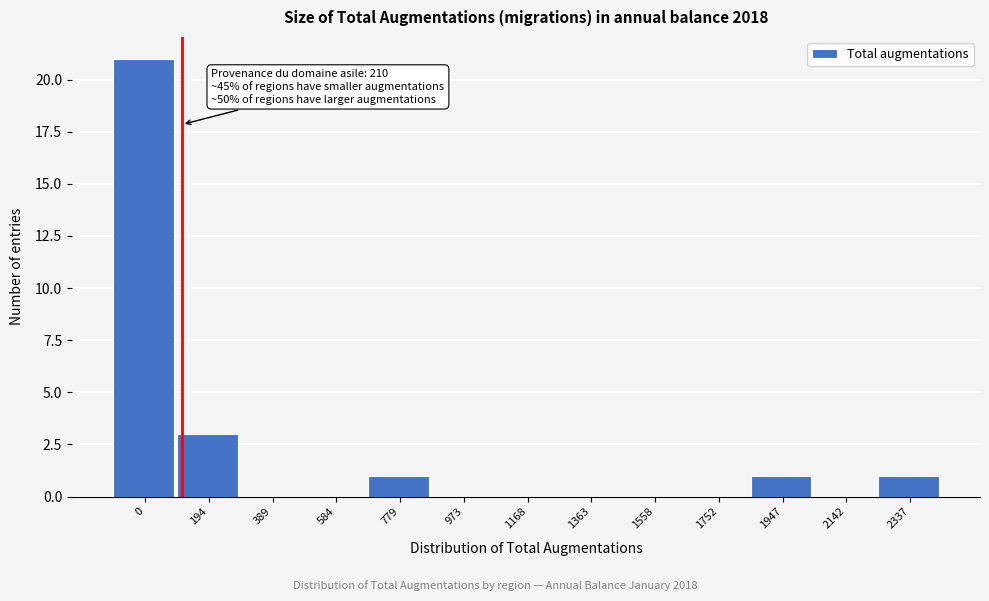

Reading left to right, extract all data points from this chart.

0=21	194=3	389=0	584=0	779=1	973=0	1168=0	1363=0	1558=0	1752=0	1947=1	2142=0	2337=1